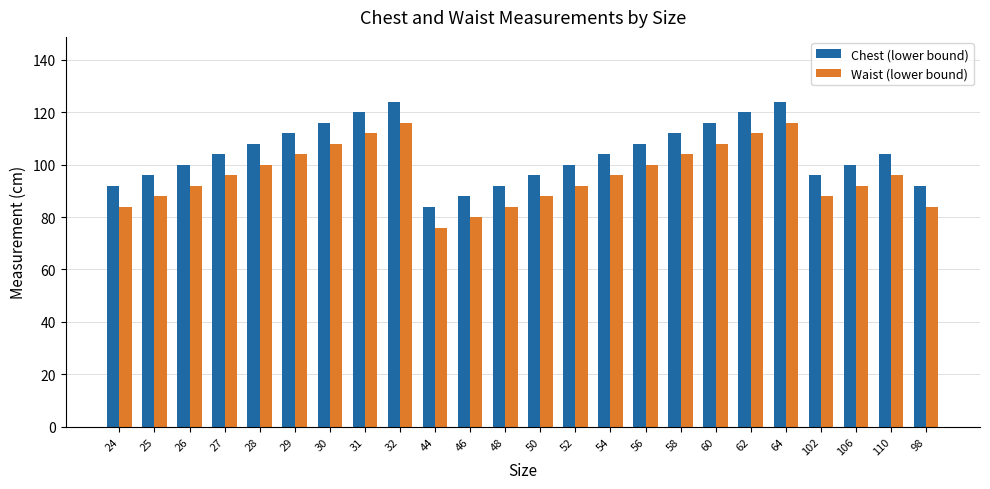

What are all the series names shown in the legend?

Chest (lower bound), Waist (lower bound)